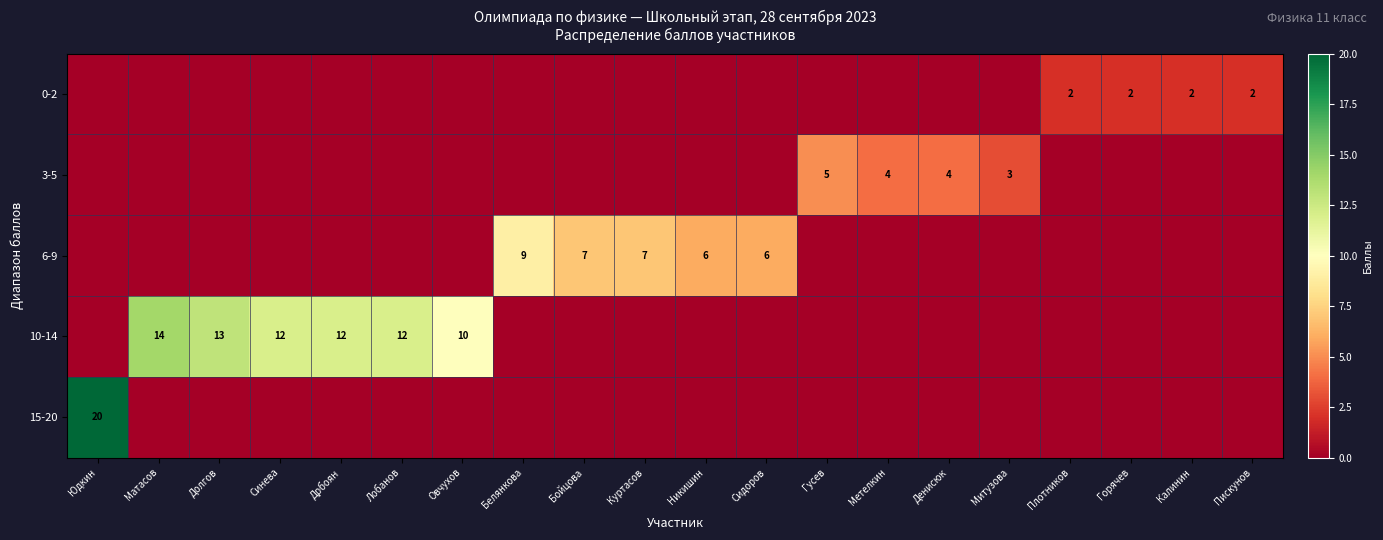

The 10-14 series shows 14 at Матасов. True or false?

True